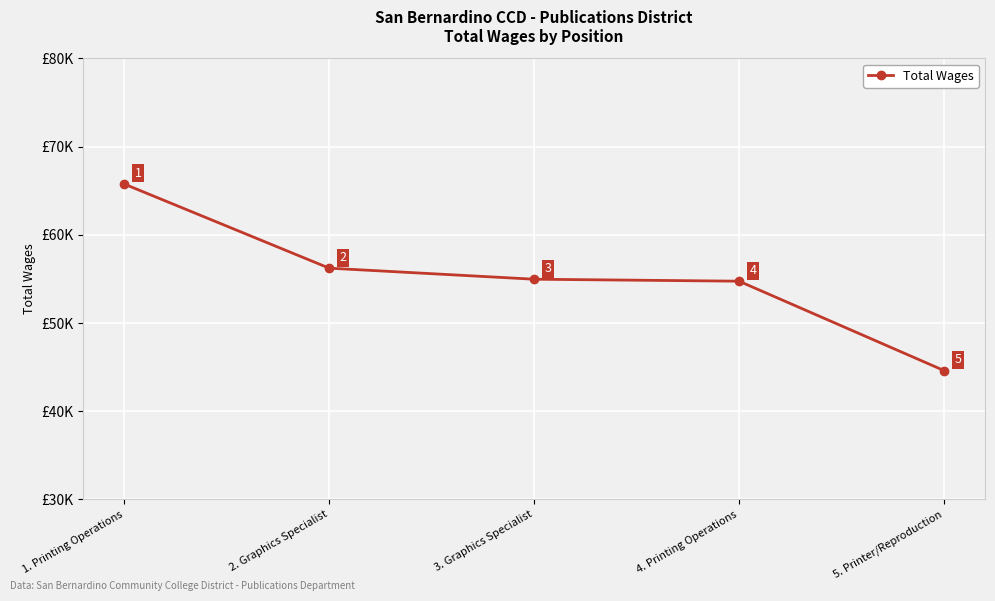

Is it true that the value at 1. Printing Operations is 86863?

False